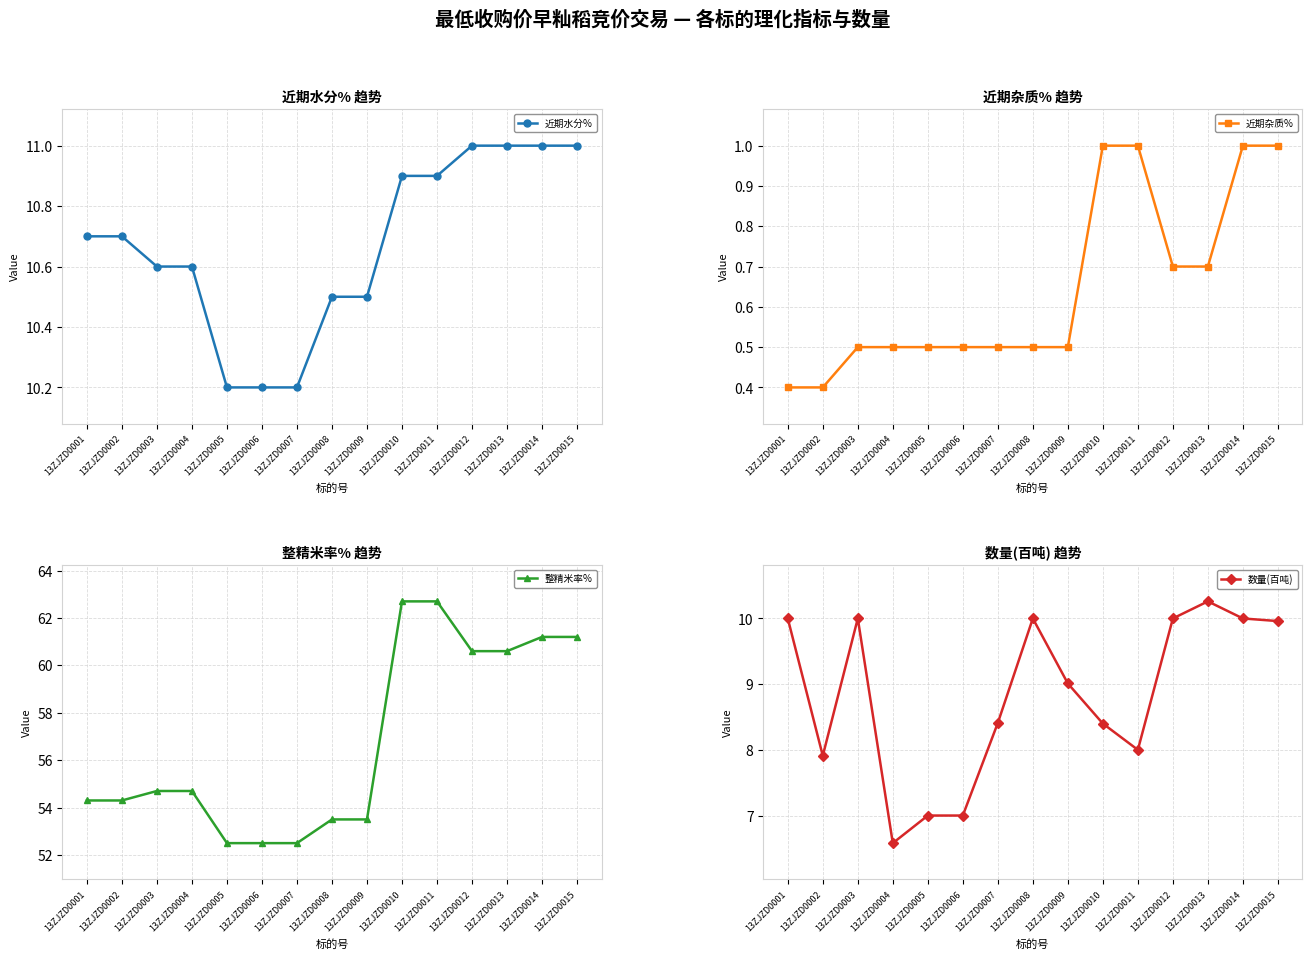

How many data points in 整精米率% are above 54?

10